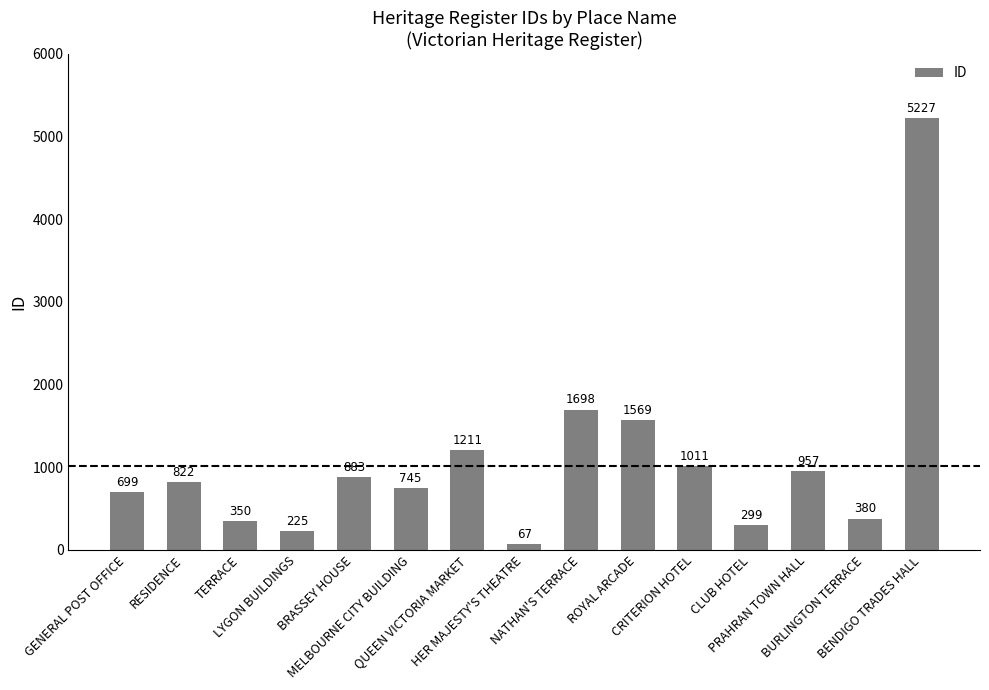

What is the difference between the maximum and second lowest values?

5002